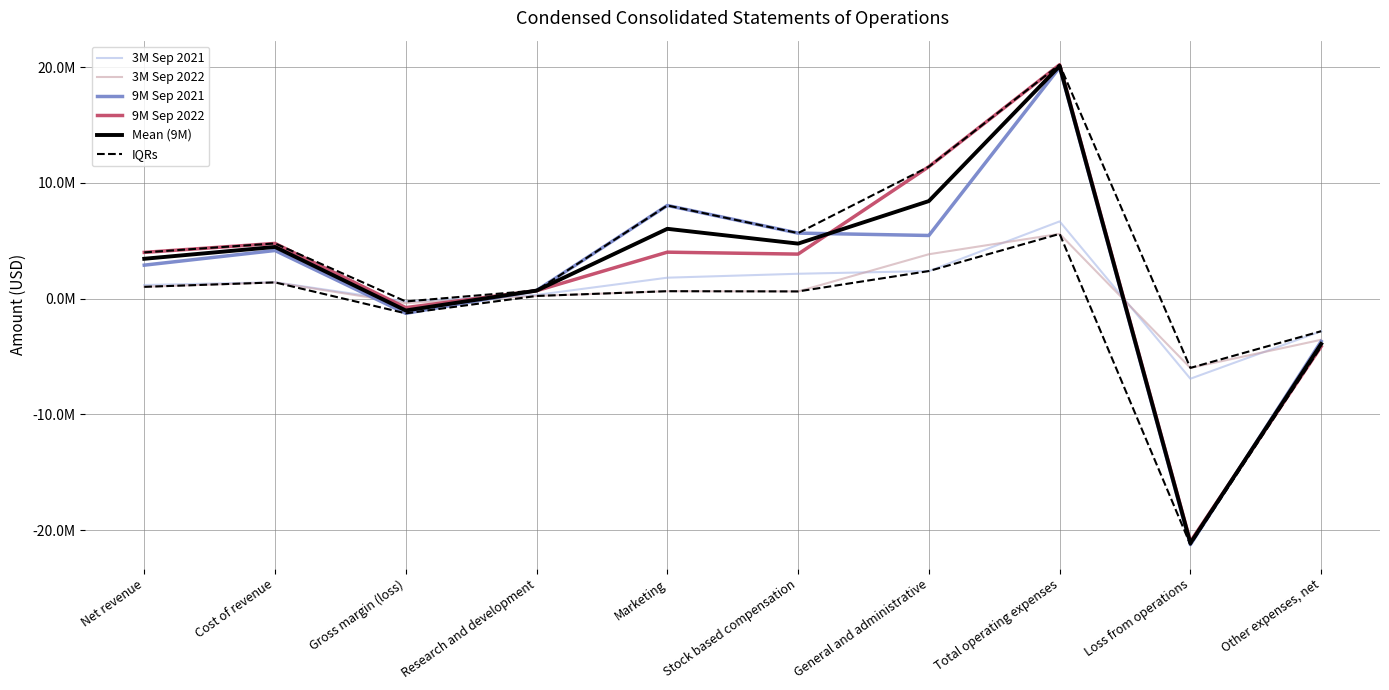

The value of 3M Sep 2022 at Cost of revenue is 436300.8. True or false?

False